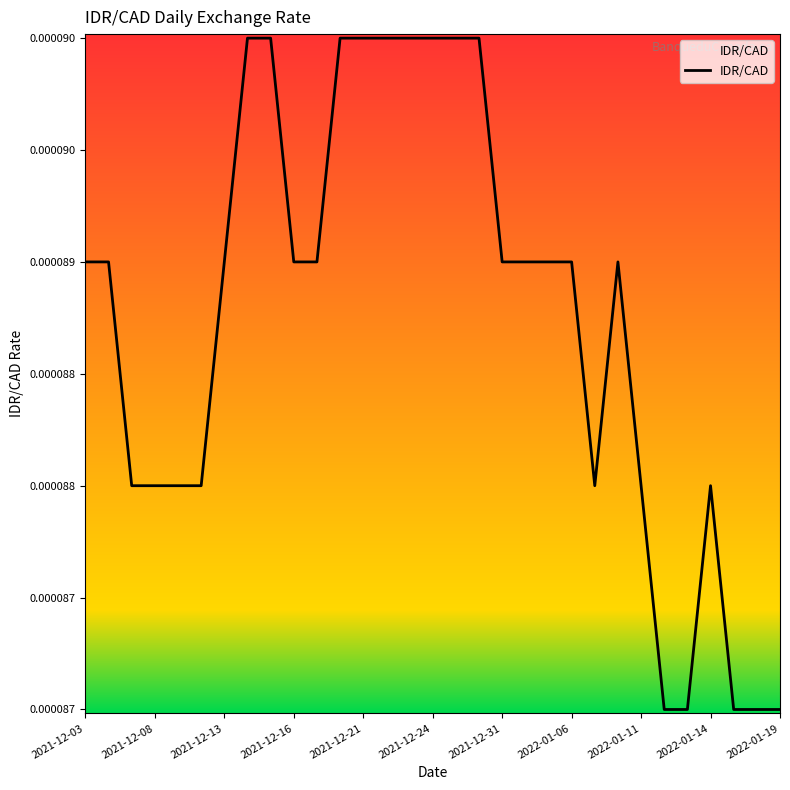

How many interior local peaks (higher than both neighbors) does the data have?

2